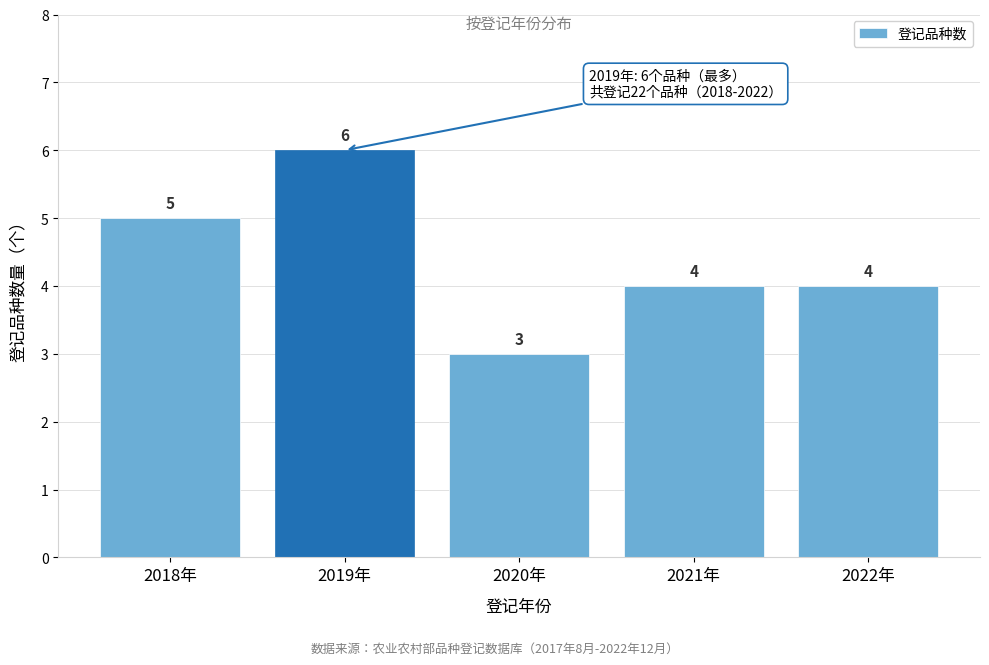

Reading left to right, transcribe all the data shown in this chart.

2018年=5	2019年=6	2020年=3	2021年=4	2022年=4